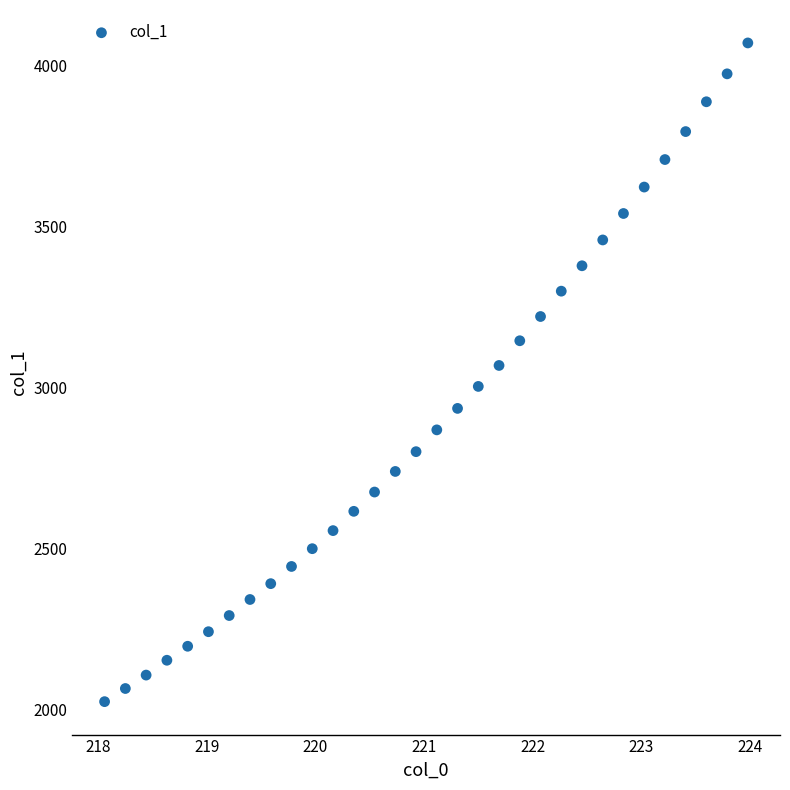

What is the range of X values (max minus min)?

5.9